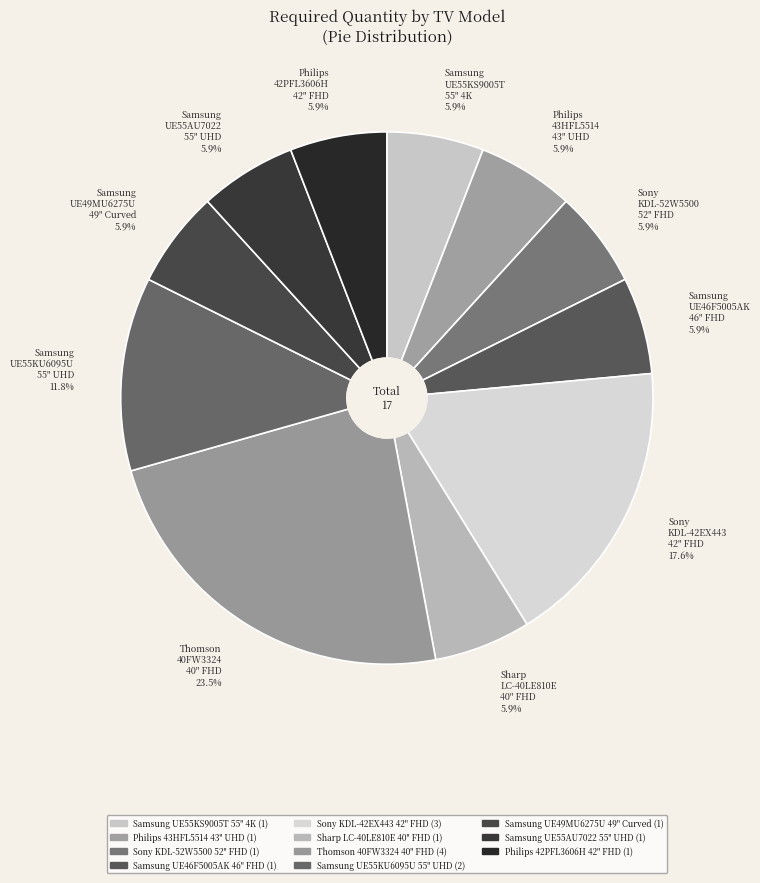

To the nearest percent, what is the average slice percentage?

9%